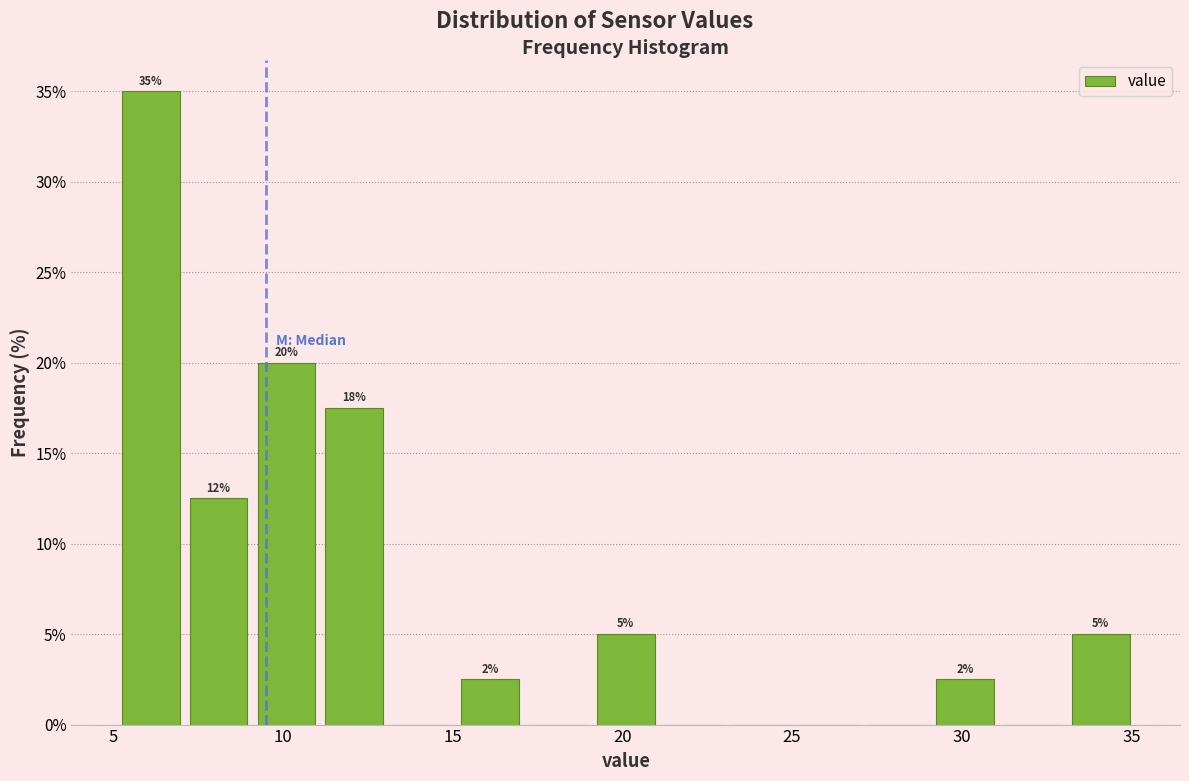

Which range on the x-axis has the tallest bar?

5.1 to 7.1